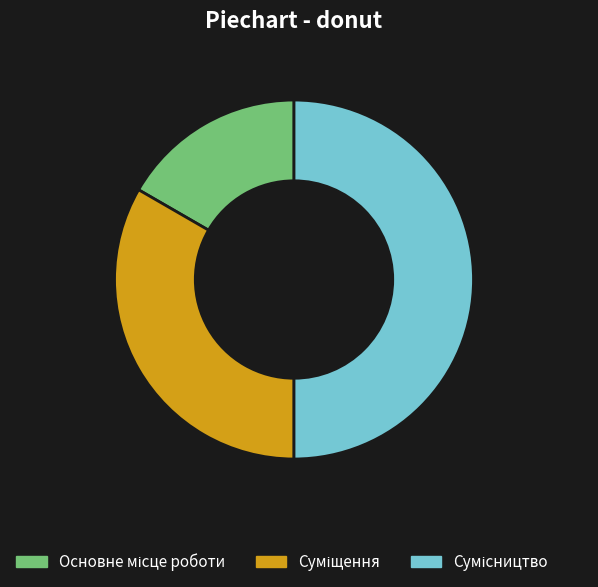

Approximately how many times larger is the value at Сумісництво compared to Основне місце роботи?

3.0